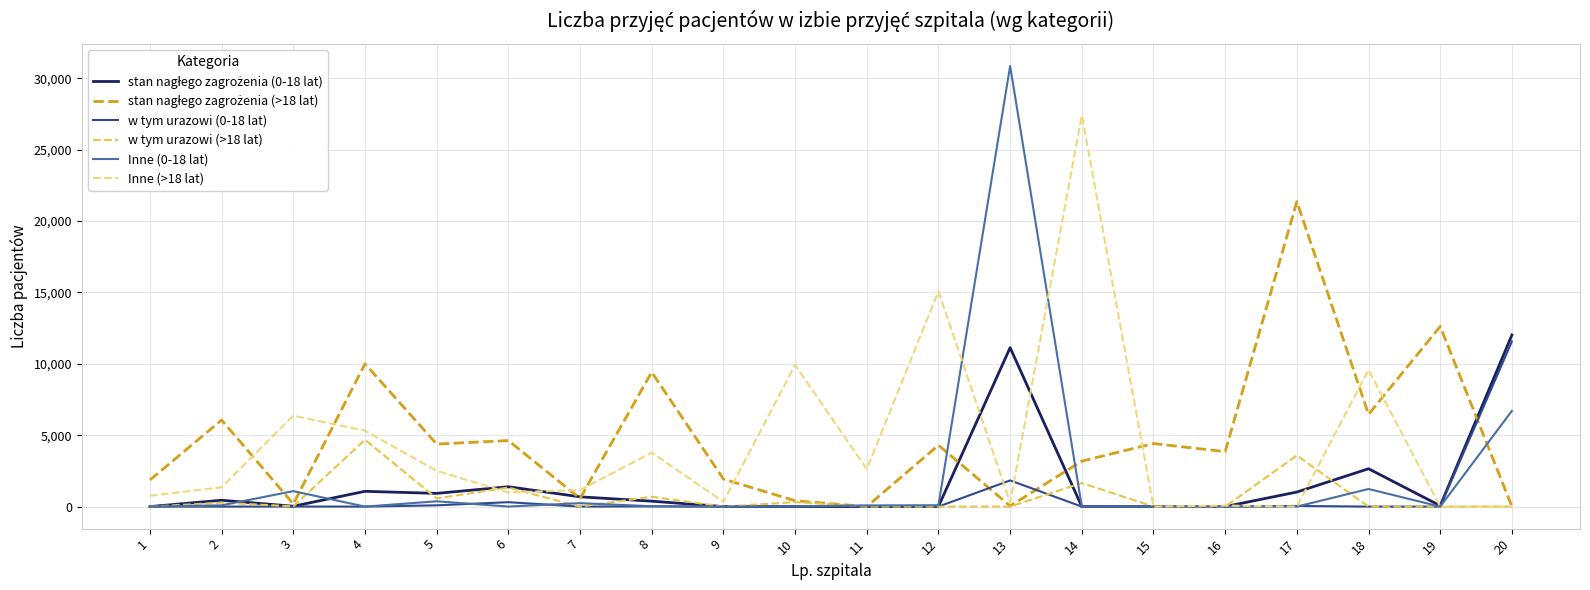

Which series has the largest range (max minus min)?

Inne (0-18 lat)